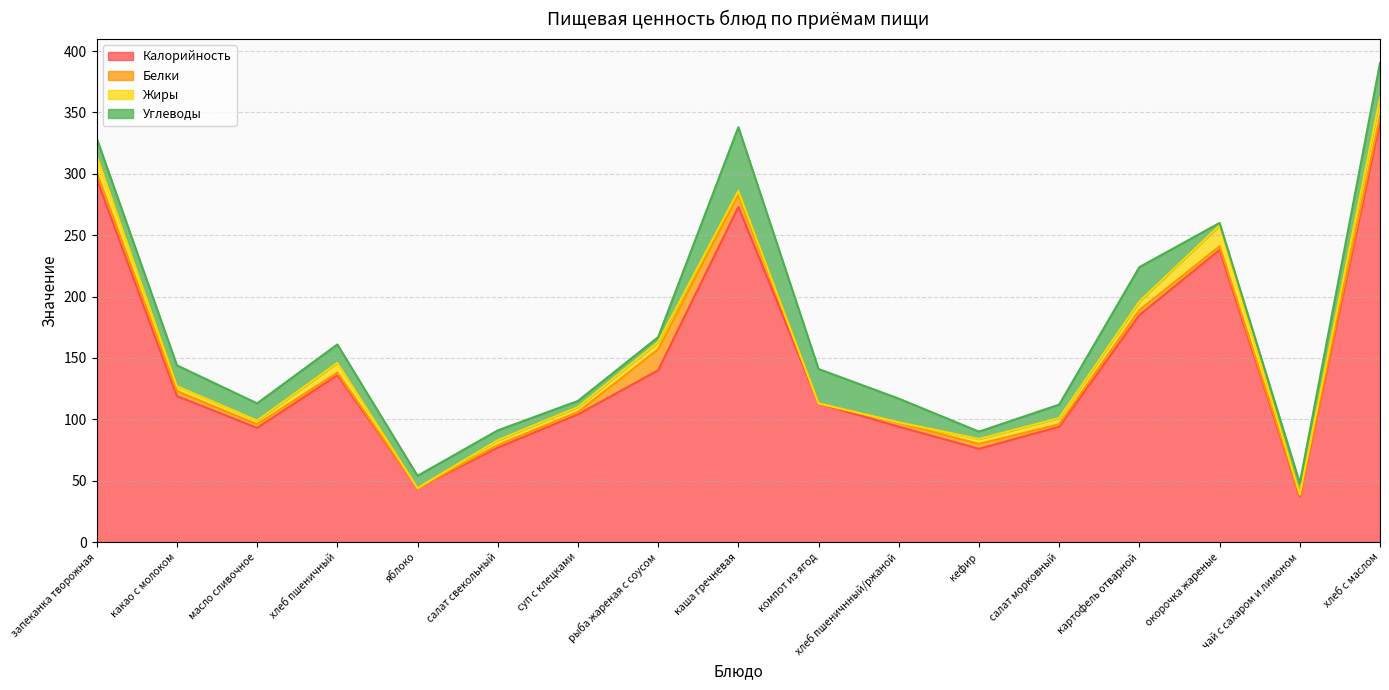

Rank the series at каша гречневая from highest to lowest value.

Калорийность, Углеводы, Белки, Жиры